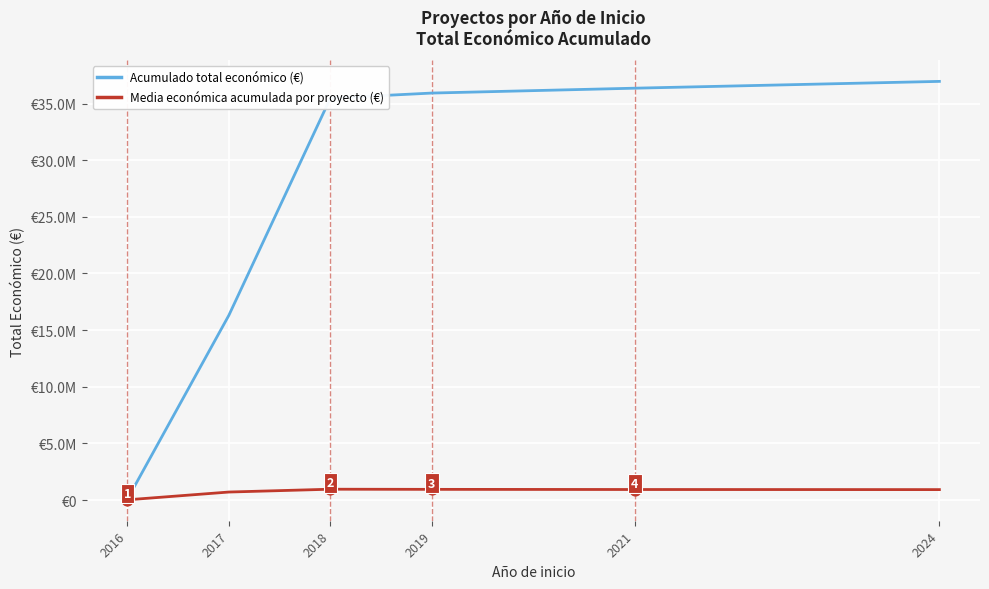

What are all the series names shown in the legend?

Acumulado total económico (€), Media económica acumulada por proyecto (€)